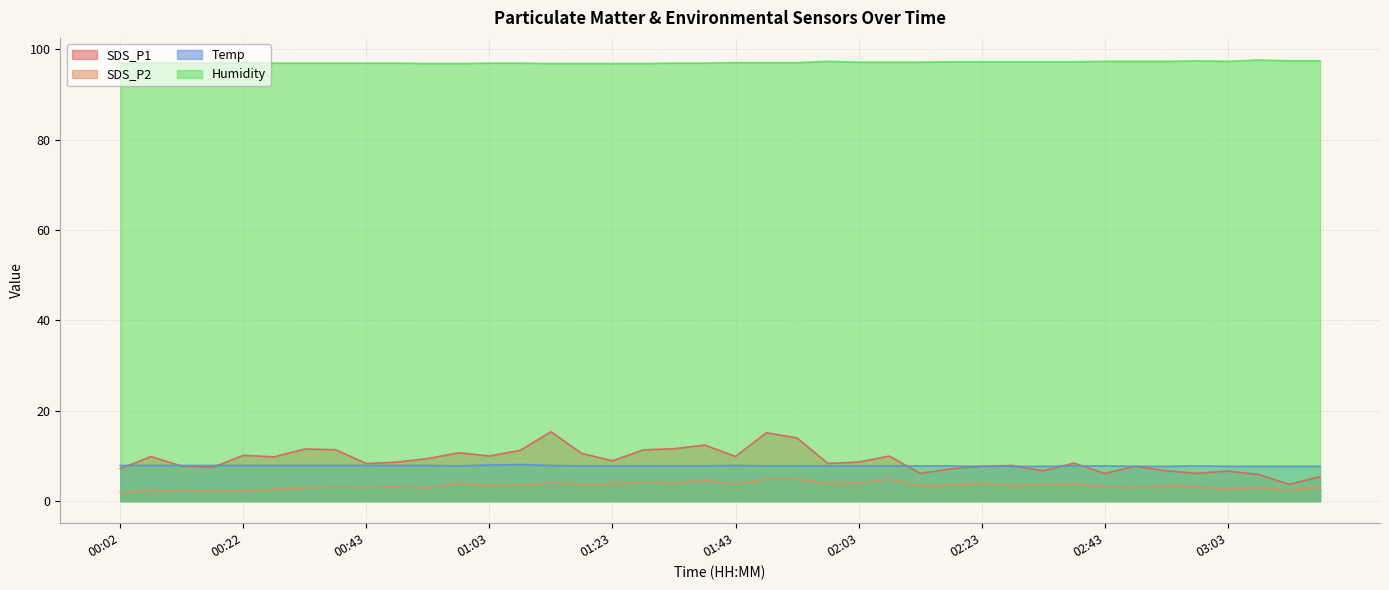

Does the chart display data point markers on the line(s)?

No